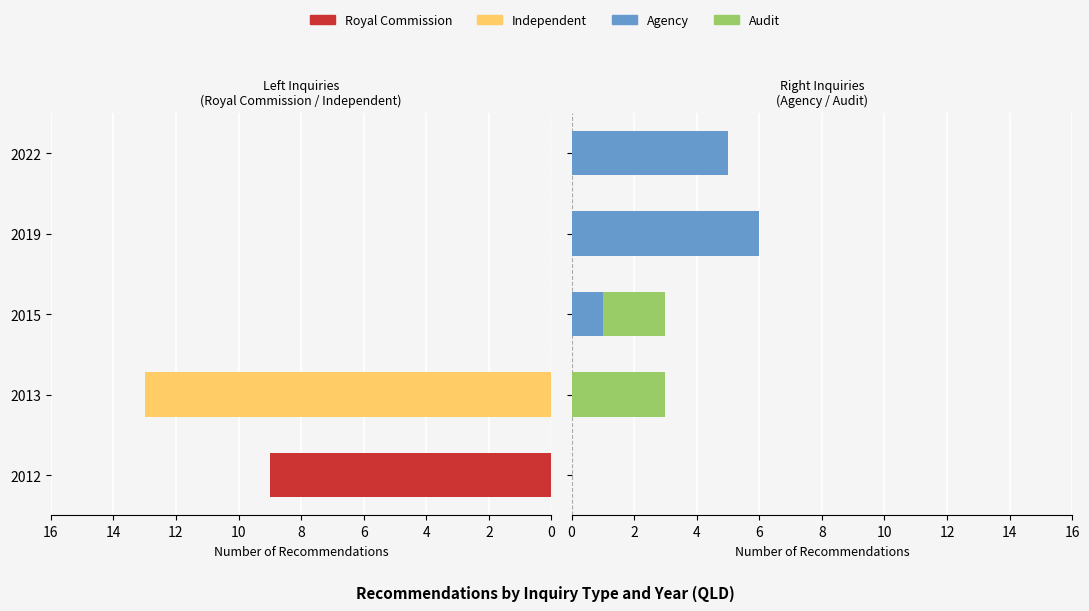

What is the sum of all Audit values?

5